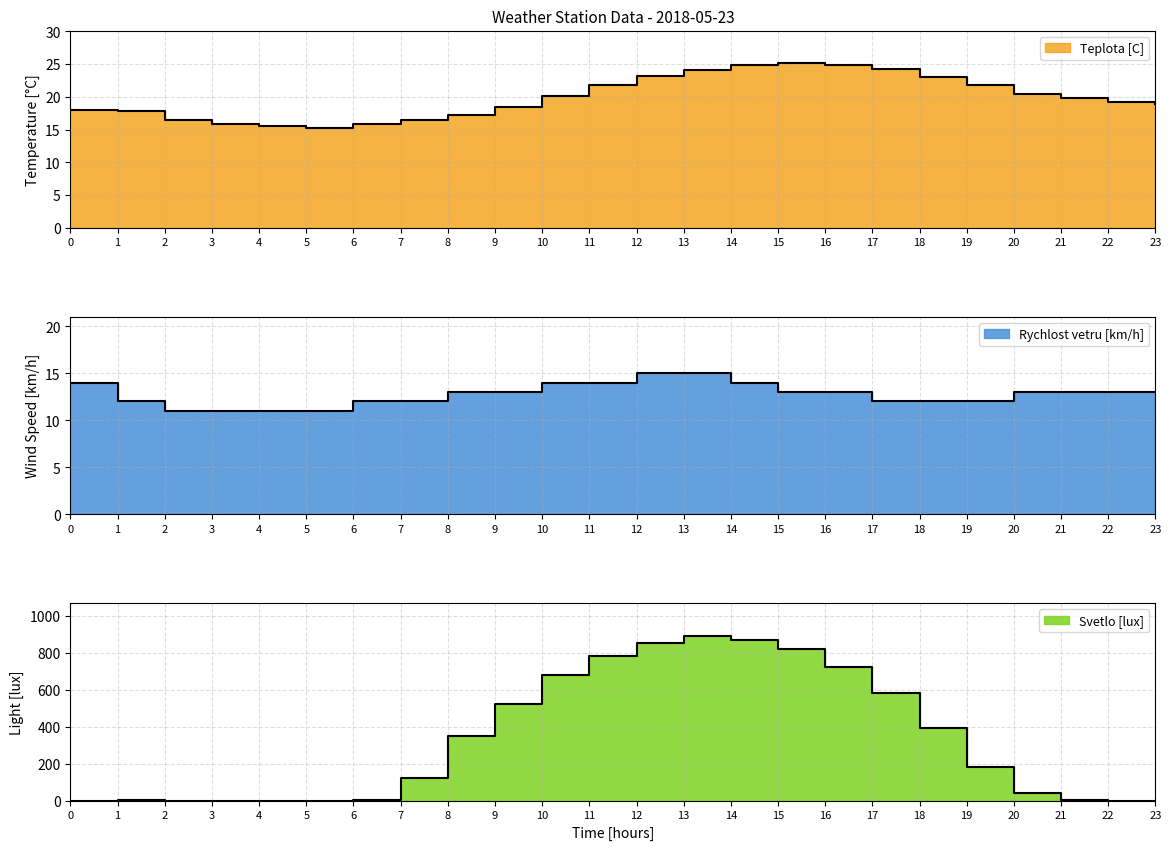

Does the chart display data point markers on the line(s)?

No